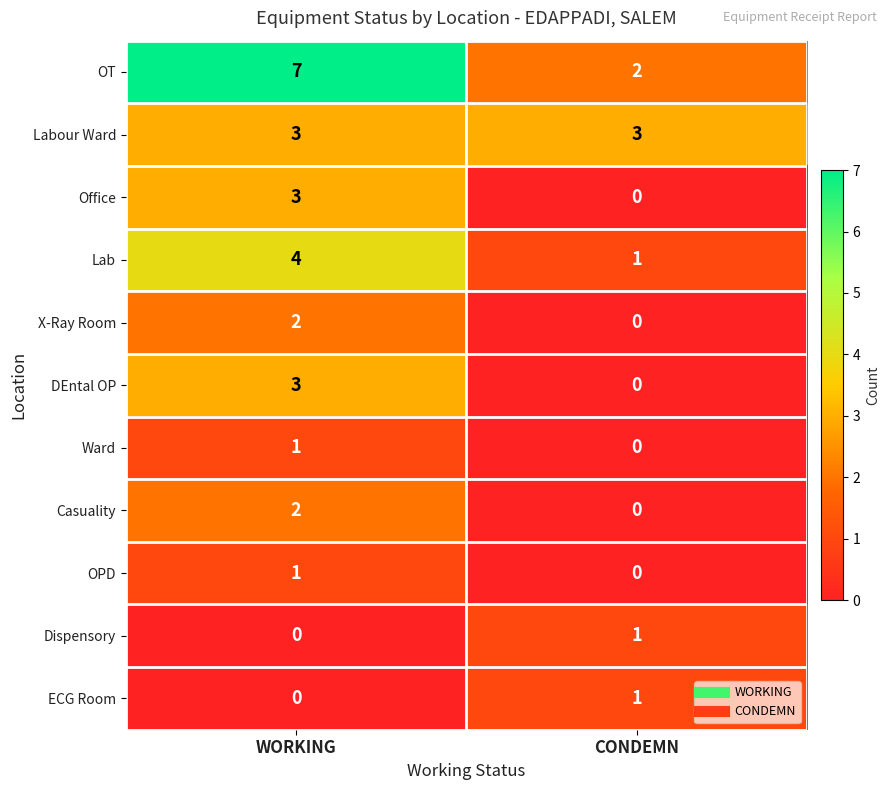

List the labels in order of Ward value, largest first.

WORKING, CONDEMN